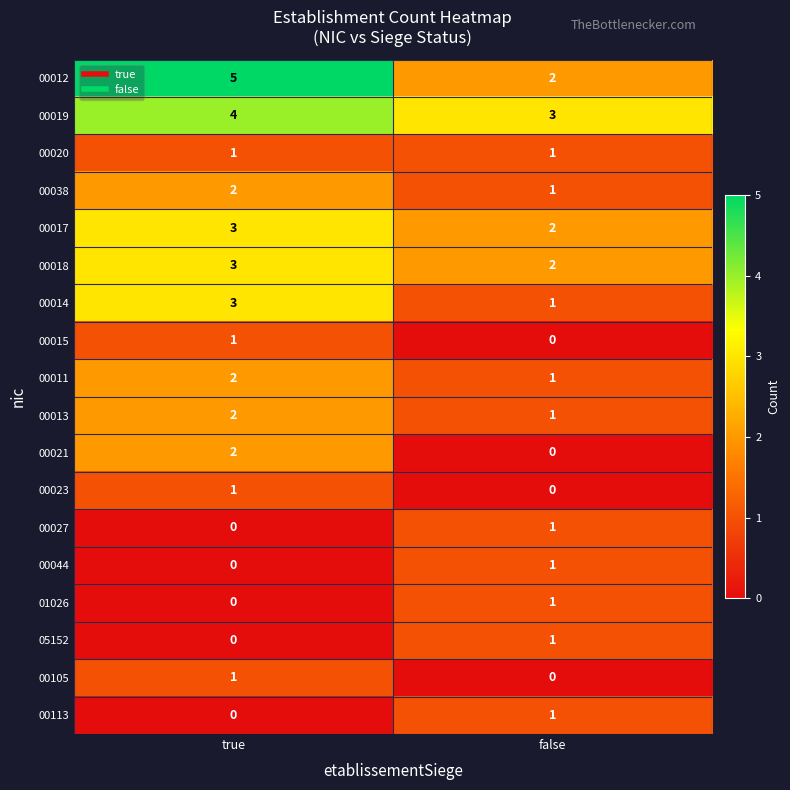

What is the sum of the 00038 values at true and false?

3